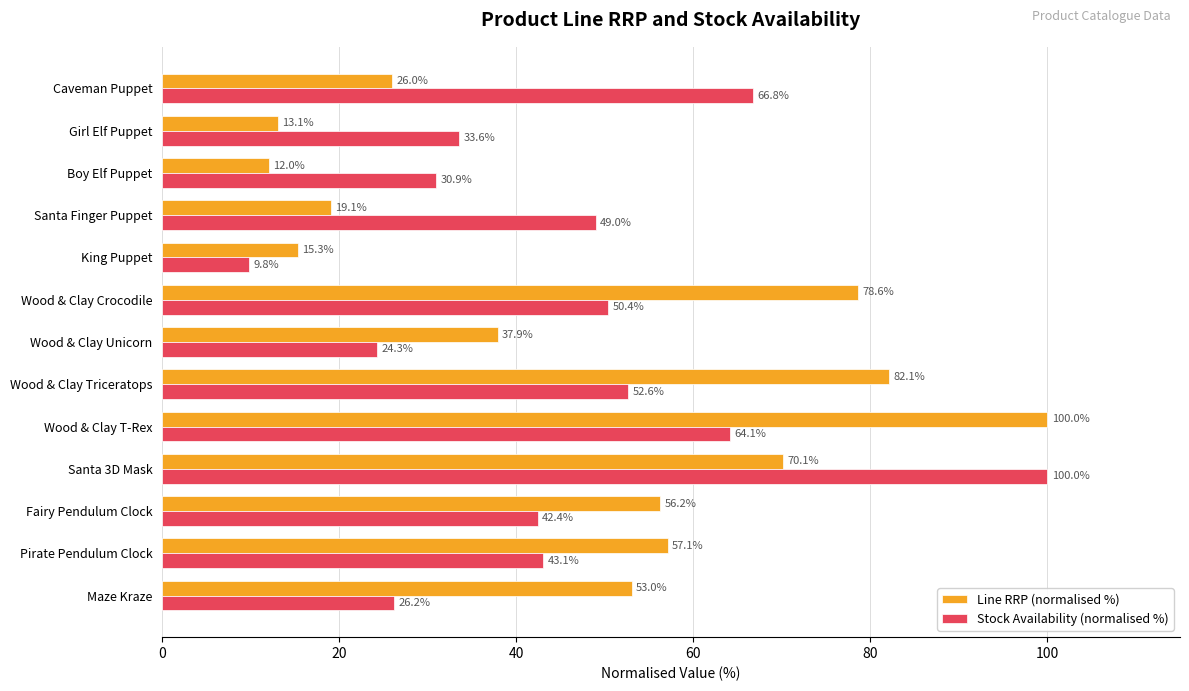

Which series has the largest total across all categories?

Line RRP (normalised %)